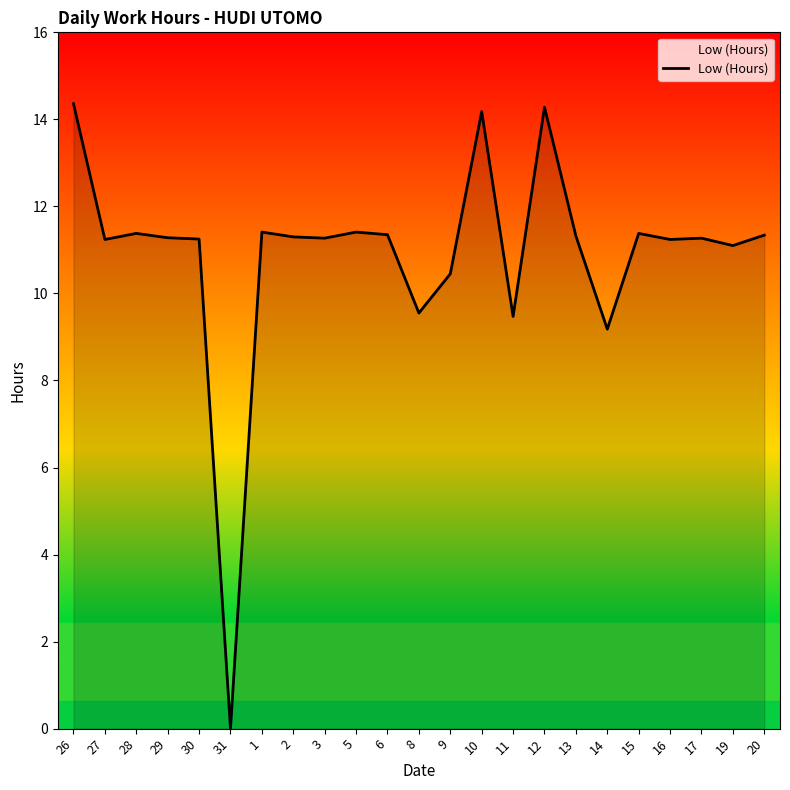

At which category does the chart reach its minimum across all series?

31